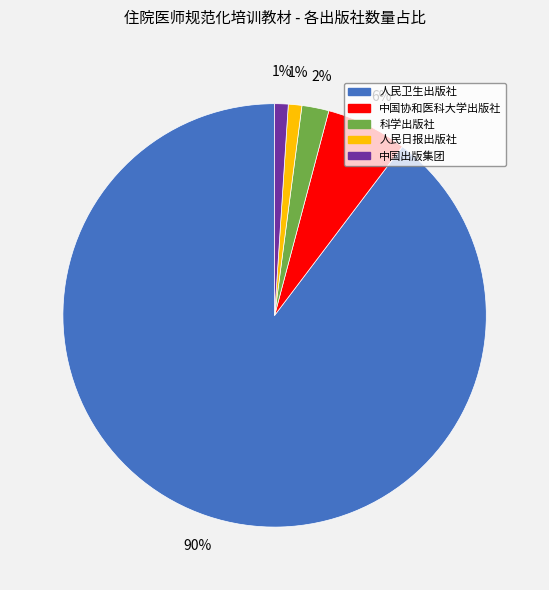

Which category has the biggest portion of the pie?

人民卫生出版社